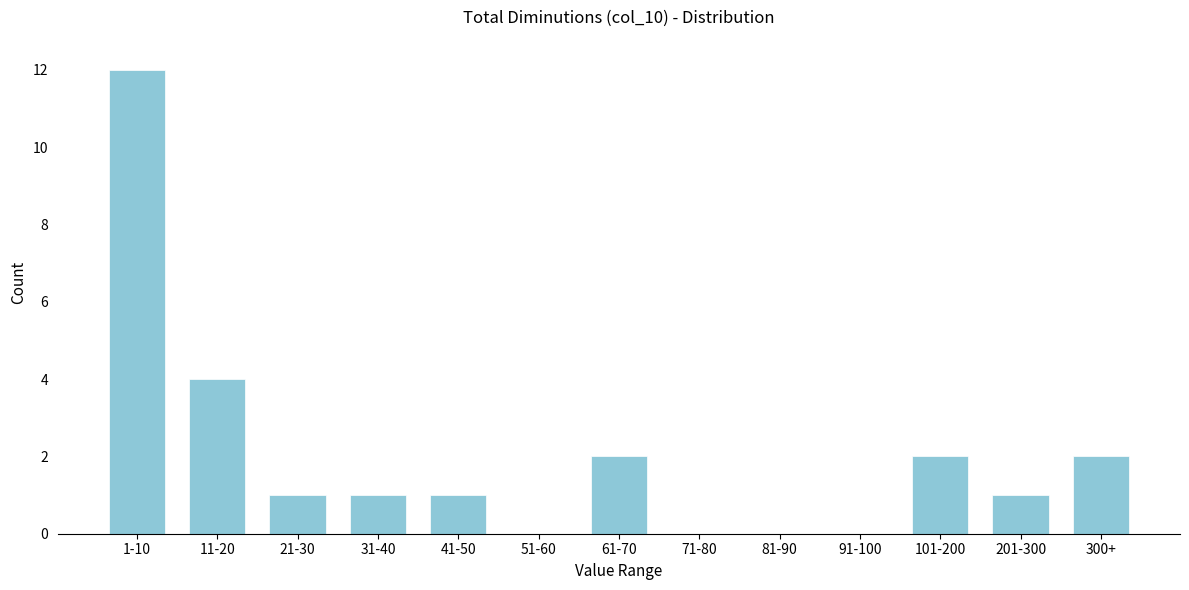

Reading left to right, list all the values displayed in this chart.

1-10=12	11-20=4	21-30=1	31-40=1	41-50=1	51-60=0	61-70=2	71-80=0	81-90=0	91-100=0	101-200=2	201-300=1	300+=2